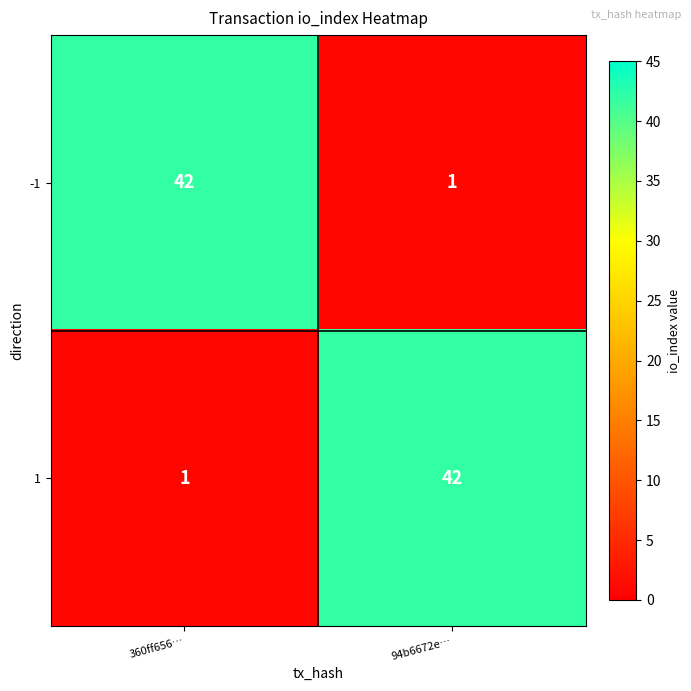

Rank the series at 94b6672e… from highest to lowest value.

1, -1